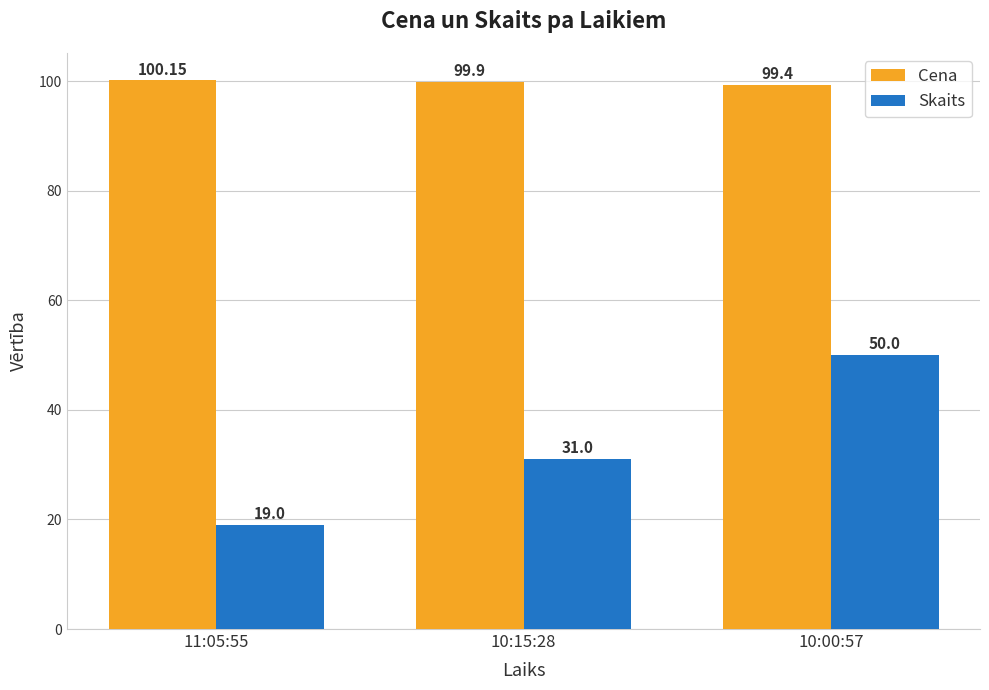

The Cena series shows 151.7 at 10:15:28. True or false?

False